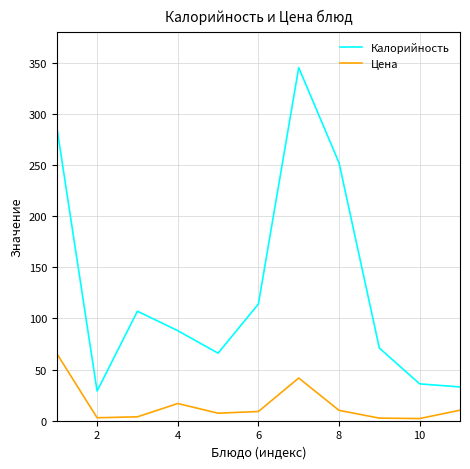

True or false: Калорийность and Цена cross at least once.

False